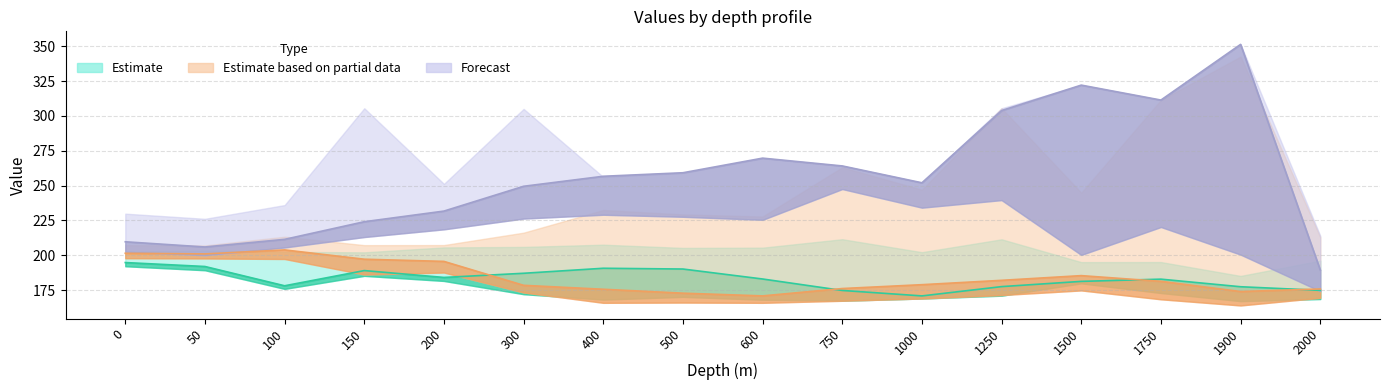

What is the spread (max minus min) of values at 500?

86.5